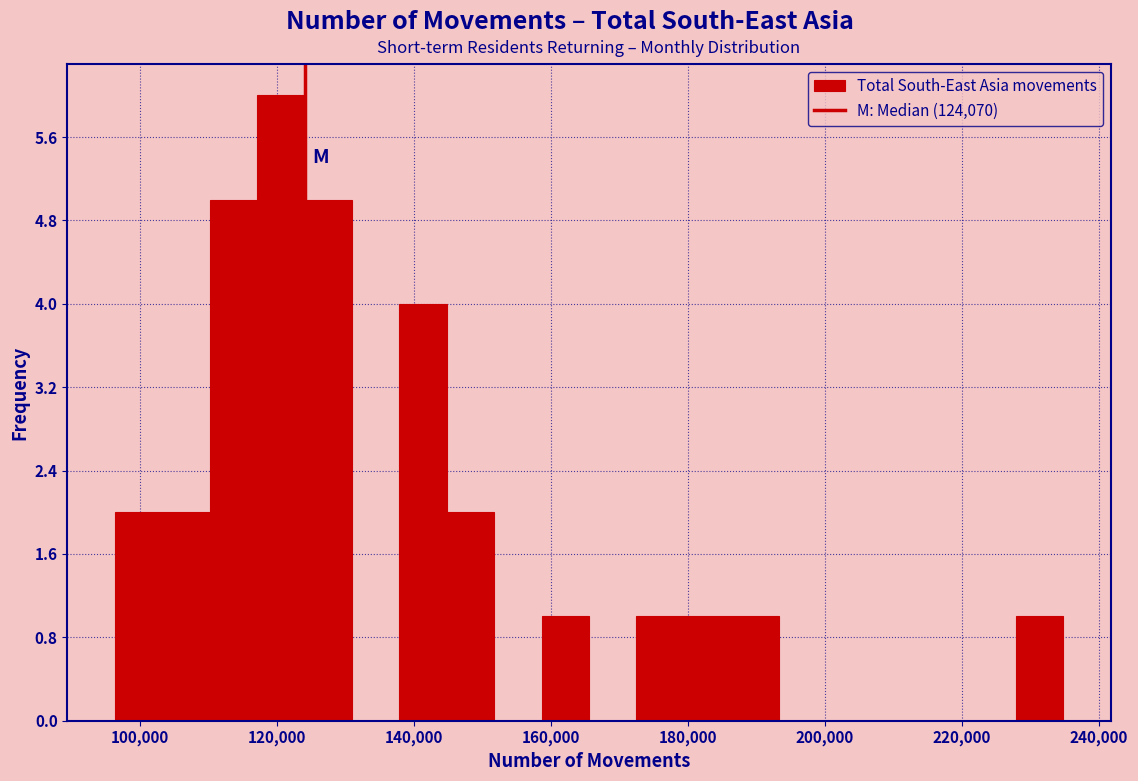

Around what value on the x-axis is the tallest bar? Give the approximate position of its centre, as read against the axis.

120000